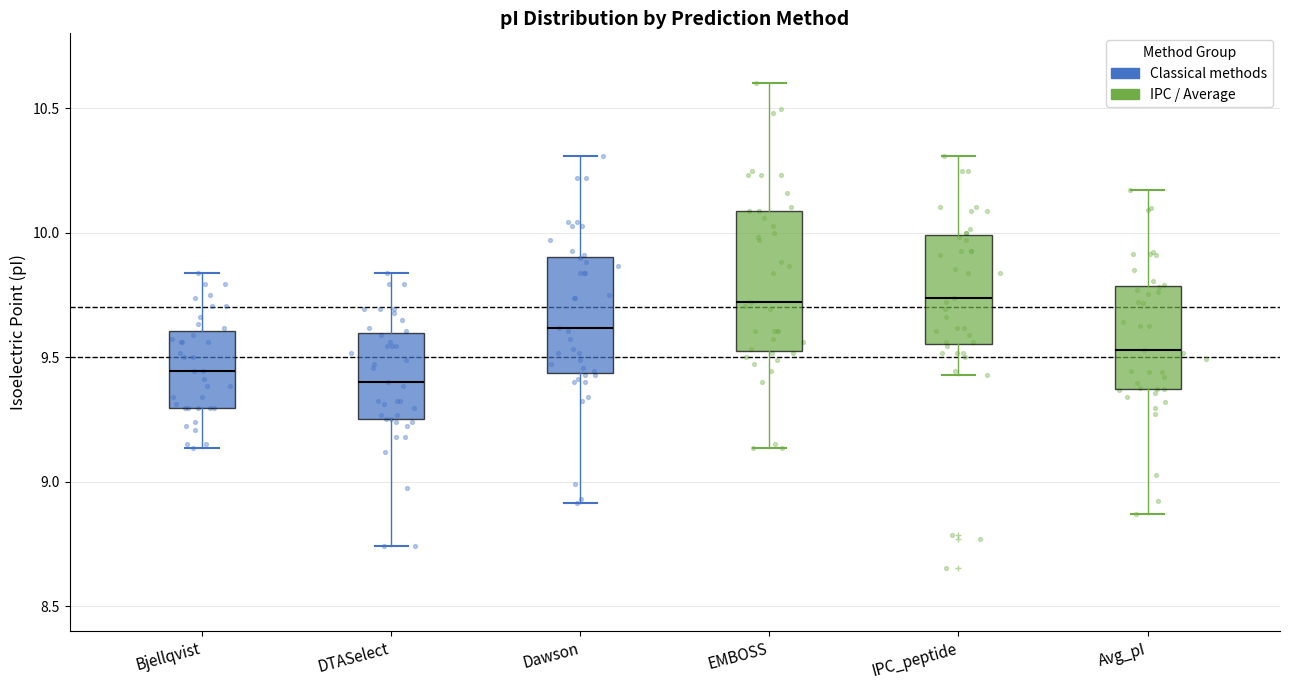

Reading left to right, transcribe this box plot: for each box, give where its median line is, the range the box spans, and where its two whiskers end, as read against the y-axis. The values are not printed on the chart, so give them approximately, as read against the axis.

Bjellqvist: median 9.45, box 9.30 to 9.60, whiskers 9.15 to 9.85
DTASelect: median 9.40, box 9.25 to 9.60, whiskers 8.75 to 9.85
Dawson: median 9.60, box 9.45 to 9.90, whiskers 8.90 to 10.30
EMBOSS: median 9.70, box 9.50 to 10.10, whiskers 9.15 to 10.60
IPC_peptide: median 9.75, box 9.55 to 10.00, whiskers 9.45 to 10.30
Avg_pI: median 9.55, box 9.35 to 9.80, whiskers 8.85 to 10.15